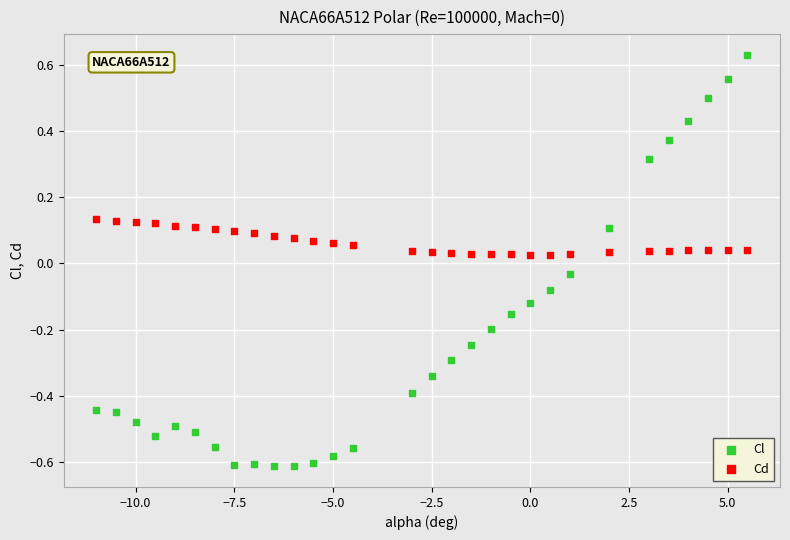

What are all the series names shown in the legend?

Cl, Cd